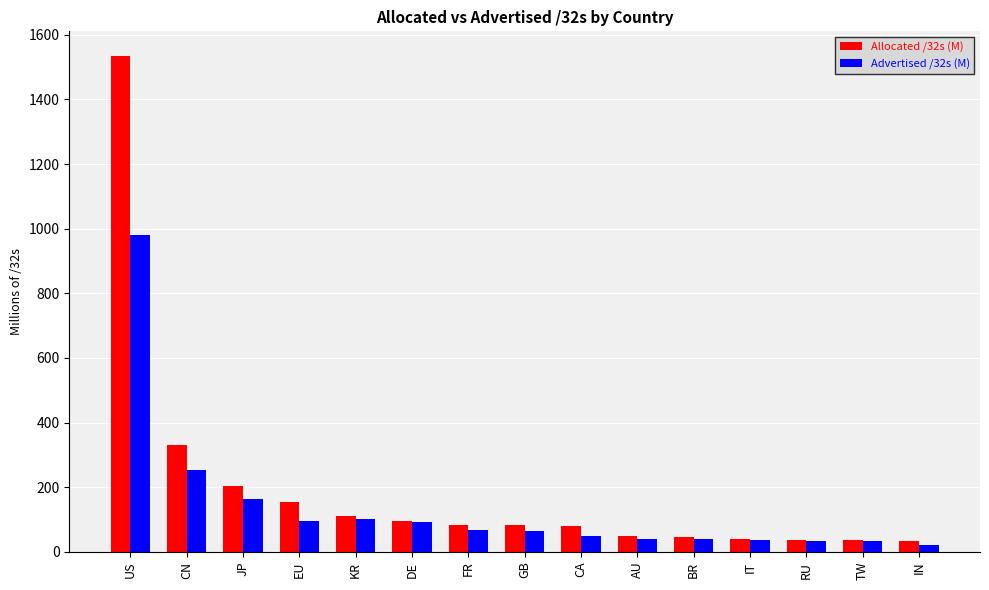

Is it true that Allocated /32s (M) equals 44.4 at BR?

True